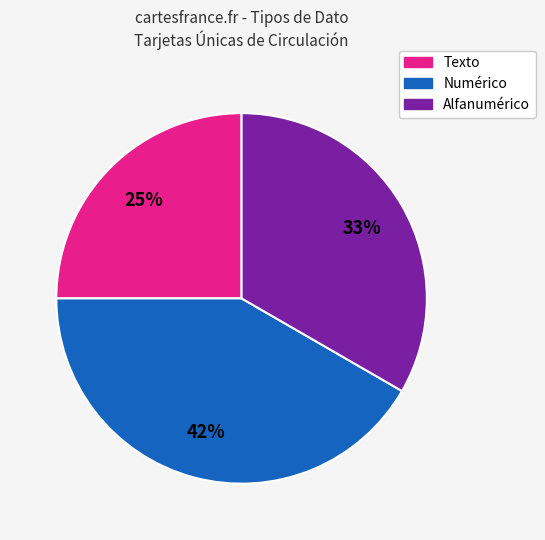

To the nearest percent, what is the difference between the largest and smallest slice percentages?

17%